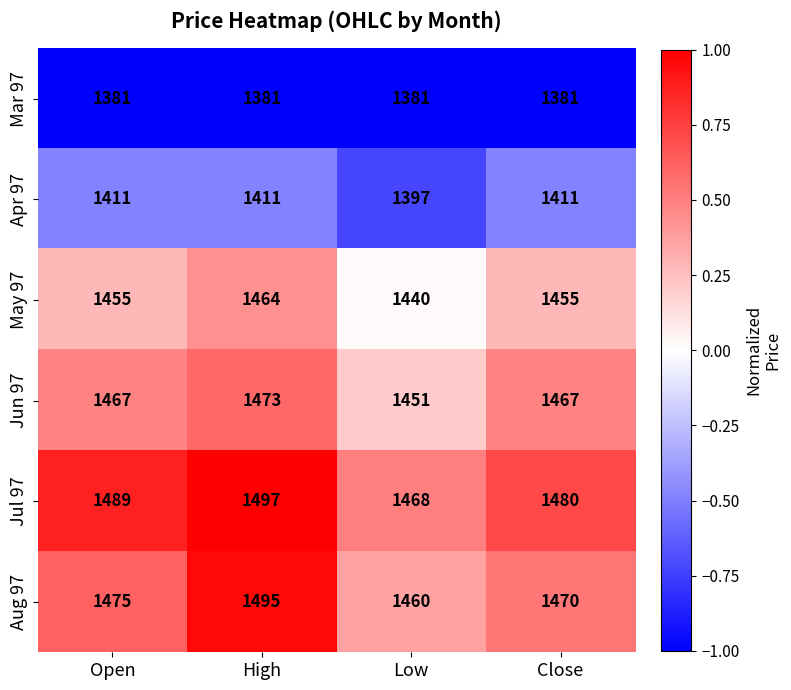

What is the difference between the highest and lowest values at Low?

87